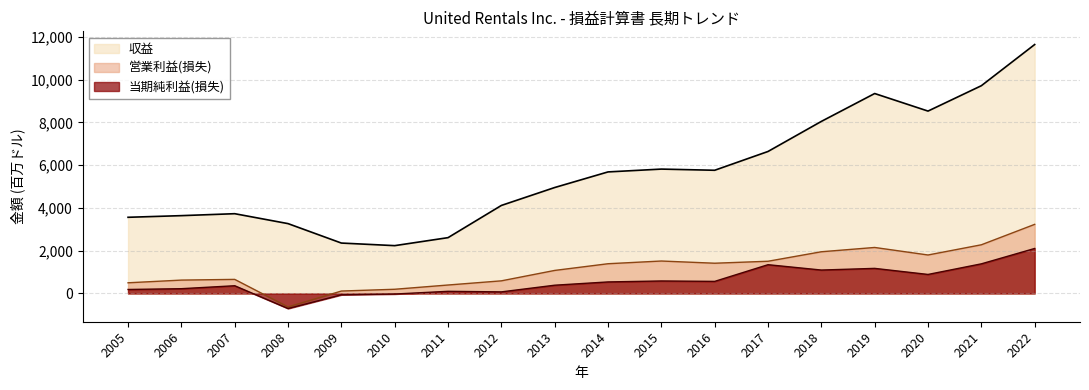

True or false: 収益 and 営業利益(損失) intersect in this chart.

False